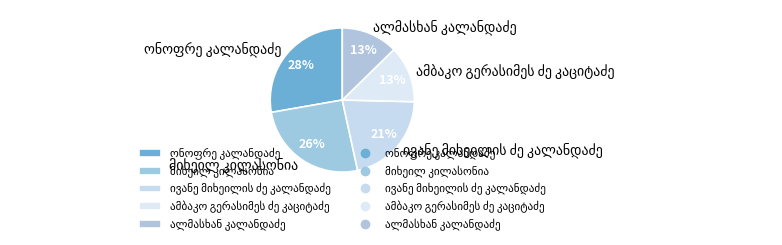

To the nearest percent, what is the average slice percentage?

20%